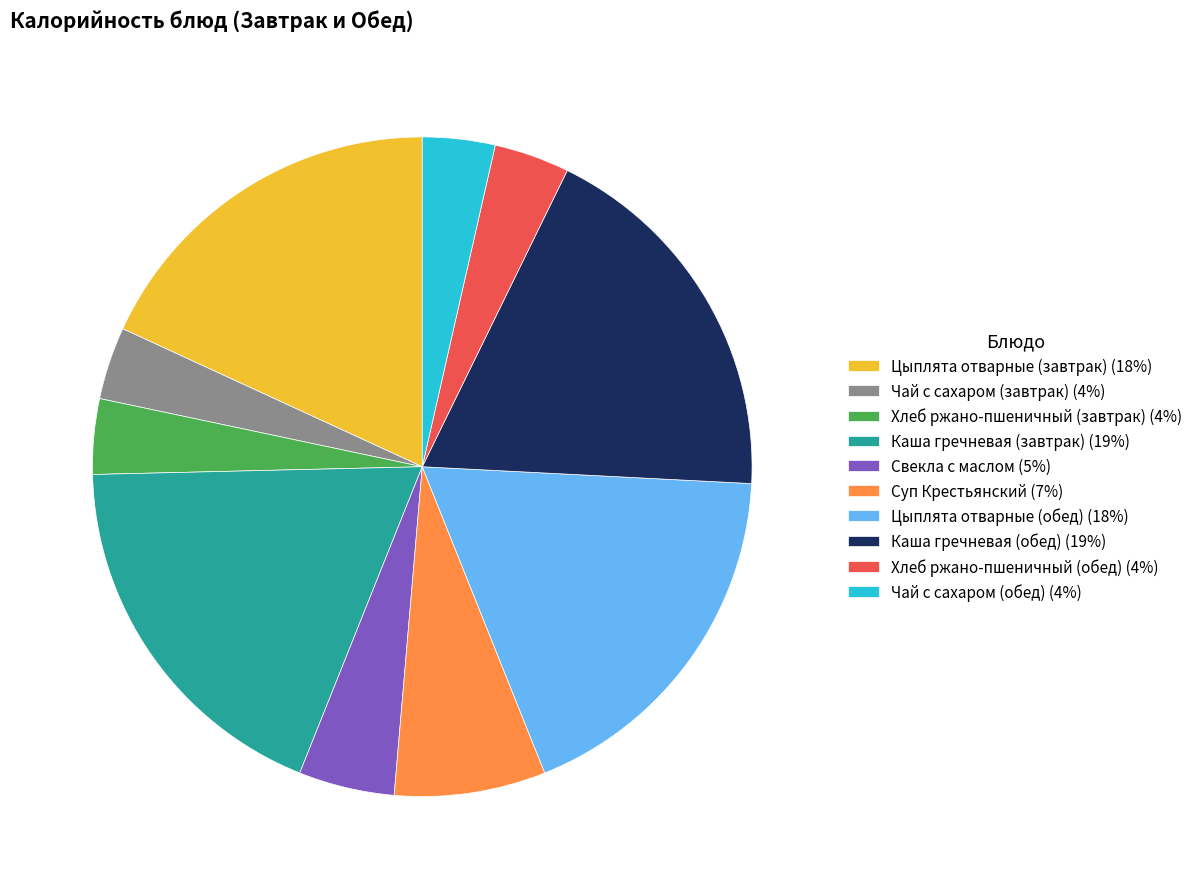

Combined, do Цыплята отварные (обед) (18%) and Цыплята отварные (завтрак) (18%) account for over 50%?

No